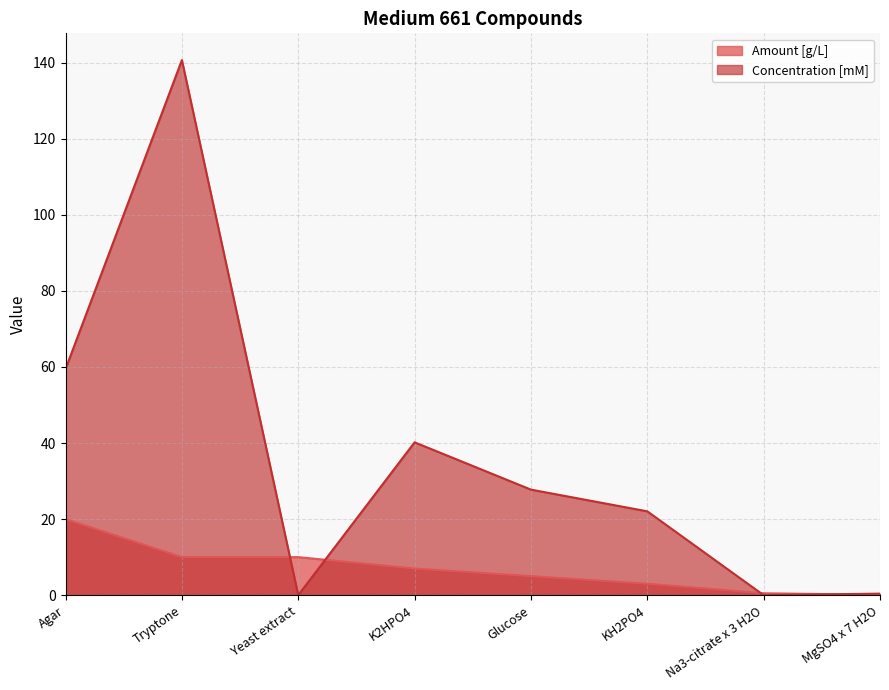

Which label corresponds to the smallest value in the chart?

Yeast extract